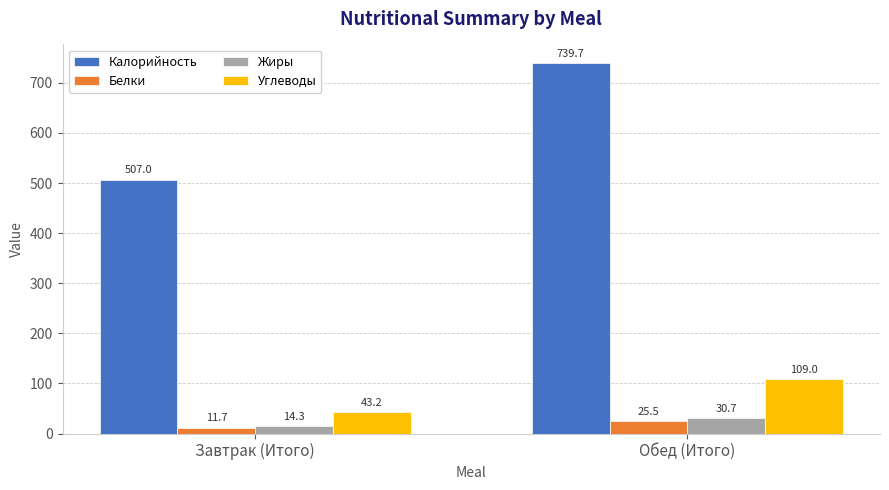

At which label does Калорийность reach its peak?

Обед (Итого)